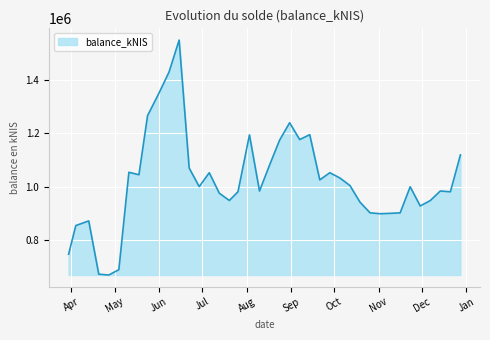

How many series are shown in this chart?

1